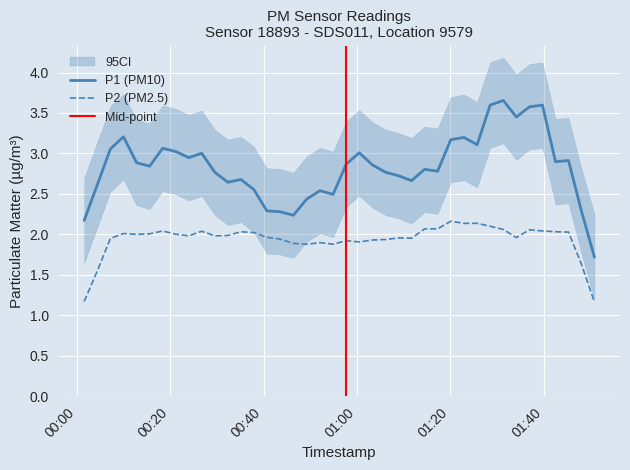

How many data points in P2 are above 2?

16